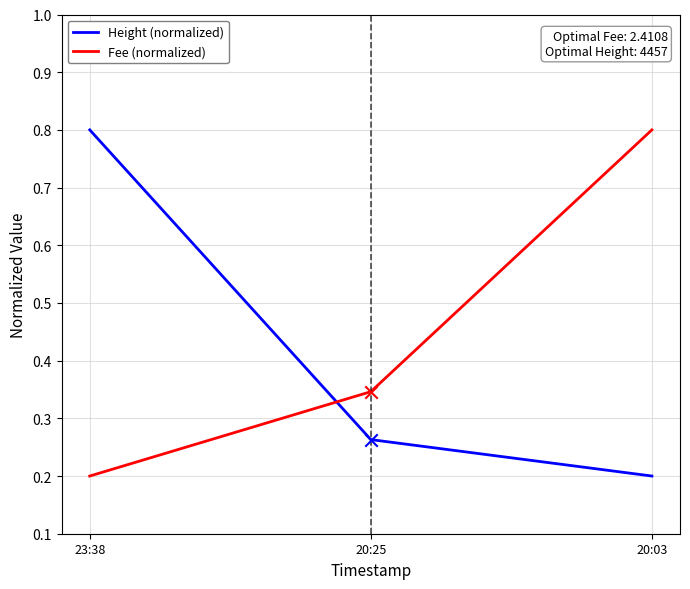

Which series has the largest total across all categories?

Fee (normalized)